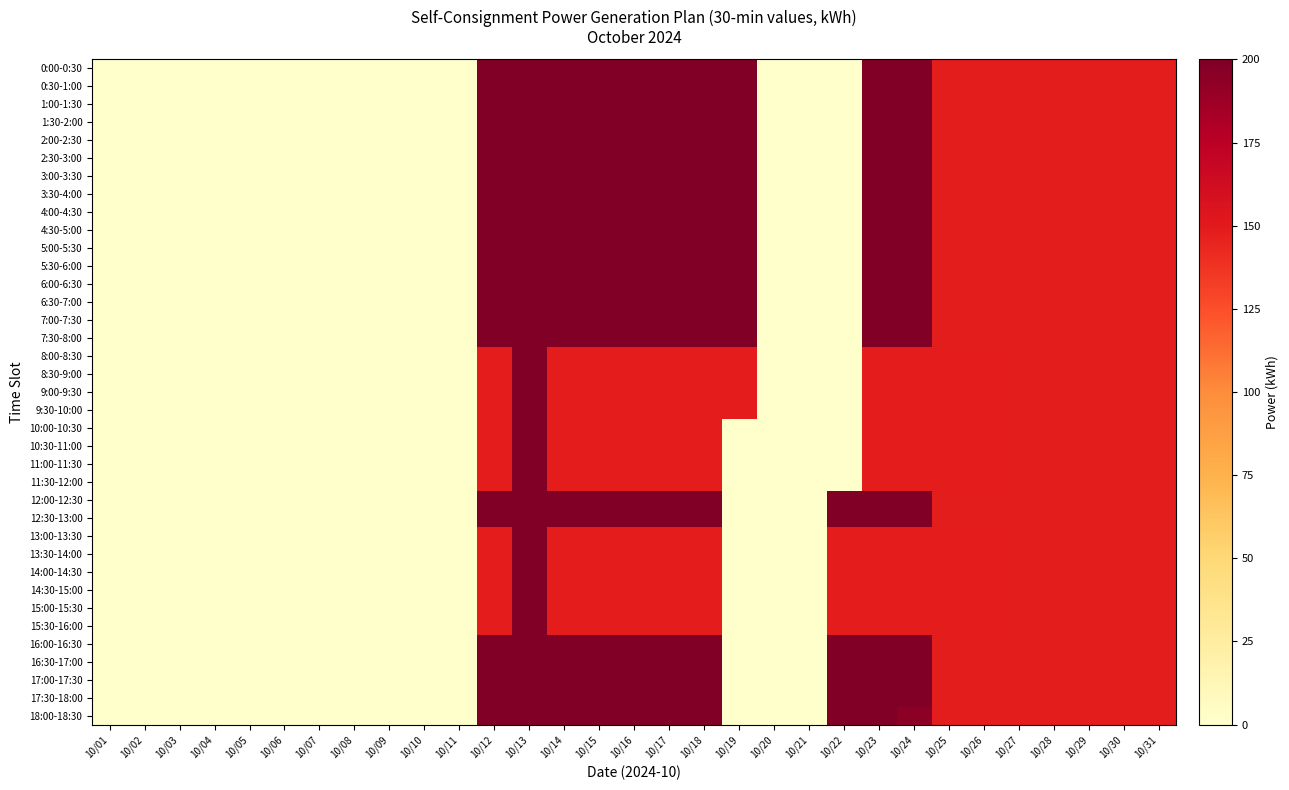

Reading left to right, extract all data points from this chart.

0:00-0:30: 10/01=0	10/02=0	10/03=0	10/04=0	10/05=0	10/06=0	10/07=0	10/08=0	10/09=0	10/10=0	10/11=0	10/12=200	10/13=200	10/14=200	10/15=200	10/16=200	10/17=200	10/18=200	10/19=200	10/20=0	10/21=0	10/22=0	10/23=200	10/24=200	10/25=149	10/26=149	10/27=149	10/28=149	10/29=149	10/30=149	10/31=149
0:30-1:00: 10/01=0	10/02=0	10/03=0	10/04=0	10/05=0	10/06=0	10/07=0	10/08=0	10/09=0	10/10=0	10/11=0	10/12=200	10/13=200	10/14=200	10/15=200	10/16=200	10/17=200	10/18=200	10/19=200	10/20=0	10/21=0	10/22=0	10/23=200	10/24=200	10/25=149	10/26=149	10/27=149	10/28=149	10/29=149	10/30=149	10/31=149
1:00-1:30: 10/01=0	10/02=0	10/03=0	10/04=0	10/05=0	10/06=0	10/07=0	10/08=0	10/09=0	10/10=0	10/11=0	10/12=200	10/13=200	10/14=200	10/15=200	10/16=200	10/17=200	10/18=200	10/19=200	10/20=0	10/21=0	10/22=0	10/23=200	10/24=200	10/25=149	10/26=149	10/27=149	10/28=149	10/29=149	10/30=149	10/31=149
1:30-2:00: 10/01=0	10/02=0	10/03=0	10/04=0	10/05=0	10/06=0	10/07=0	10/08=0	10/09=0	10/10=0	10/11=0	10/12=200	10/13=200	10/14=200	10/15=200	10/16=200	10/17=200	10/18=200	10/19=200	10/20=0	10/21=0	10/22=0	10/23=200	10/24=200	10/25=149	10/26=149	10/27=149	10/28=149	10/29=149	10/30=149	10/31=149
2:00-2:30: 10/01=0	10/02=0	10/03=0	10/04=0	10/05=0	10/06=0	10/07=0	10/08=0	10/09=0	10/10=0	10/11=0	10/12=200	10/13=200	10/14=200	10/15=200	10/16=200	10/17=200	10/18=200	10/19=200	10/20=0	10/21=0	10/22=0	10/23=200	10/24=200	10/25=149	10/26=149	10/27=149	10/28=149	10/29=149	10/30=149	10/31=149
2:30-3:00: 10/01=0	10/02=0	10/03=0	10/04=0	10/05=0	10/06=0	10/07=0	10/08=0	10/09=0	10/10=0	10/11=0	10/12=200	10/13=200	10/14=200	10/15=200	10/16=200	10/17=200	10/18=200	10/19=200	10/20=0	10/21=0	10/22=0	10/23=200	10/24=200	10/25=149	10/26=149	10/27=149	10/28=149	10/29=149	10/30=149	10/31=149
3:00-3:30: 10/01=0	10/02=0	10/03=0	10/04=0	10/05=0	10/06=0	10/07=0	10/08=0	10/09=0	10/10=0	10/11=0	10/12=200	10/13=200	10/14=200	10/15=200	10/16=200	10/17=200	10/18=200	10/19=200	10/20=0	10/21=0	10/22=0	10/23=200	10/24=200	10/25=149	10/26=149	10/27=149	10/28=149	10/29=149	10/30=149	10/31=149
3:30-4:00: 10/01=0	10/02=0	10/03=0	10/04=0	10/05=0	10/06=0	10/07=0	10/08=0	10/09=0	10/10=0	10/11=0	10/12=200	10/13=200	10/14=200	10/15=200	10/16=200	10/17=200	10/18=200	10/19=200	10/20=0	10/21=0	10/22=0	10/23=200	10/24=200	10/25=149	10/26=149	10/27=149	10/28=149	10/29=149	10/30=149	10/31=149
4:00-4:30: 10/01=0	10/02=0	10/03=0	10/04=0	10/05=0	10/06=0	10/07=0	10/08=0	10/09=0	10/10=0	10/11=0	10/12=200	10/13=200	10/14=200	10/15=200	10/16=200	10/17=200	10/18=200	10/19=200	10/20=0	10/21=0	10/22=0	10/23=200	10/24=200	10/25=149	10/26=149	10/27=149	10/28=149	10/29=149	10/30=149	10/31=149
4:30-5:00: 10/01=0	10/02=0	10/03=0	10/04=0	10/05=0	10/06=0	10/07=0	10/08=0	10/09=0	10/10=0	10/11=0	10/12=200	10/13=200	10/14=200	10/15=200	10/16=200	10/17=200	10/18=200	10/19=200	10/20=0	10/21=0	10/22=0	10/23=200	10/24=200	10/25=149	10/26=149	10/27=149	10/28=149	10/29=149	10/30=149	10/31=149
5:00-5:30: 10/01=0	10/02=0	10/03=0	10/04=0	10/05=0	10/06=0	10/07=0	10/08=0	10/09=0	10/10=0	10/11=0	10/12=200	10/13=200	10/14=200	10/15=200	10/16=200	10/17=200	10/18=200	10/19=200	10/20=0	10/21=0	10/22=0	10/23=200	10/24=200	10/25=149	10/26=149	10/27=149	10/28=149	10/29=149	10/30=149	10/31=149
5:30-6:00: 10/01=0	10/02=0	10/03=0	10/04=0	10/05=0	10/06=0	10/07=0	10/08=0	10/09=0	10/10=0	10/11=0	10/12=200	10/13=200	10/14=200	10/15=200	10/16=200	10/17=200	10/18=200	10/19=200	10/20=0	10/21=0	10/22=0	10/23=200	10/24=200	10/25=149	10/26=149	10/27=149	10/28=149	10/29=149	10/30=149	10/31=149
6:00-6:30: 10/01=0	10/02=0	10/03=0	10/04=0	10/05=0	10/06=0	10/07=0	10/08=0	10/09=0	10/10=0	10/11=0	10/12=200	10/13=200	10/14=200	10/15=200	10/16=200	10/17=200	10/18=200	10/19=200	10/20=0	10/21=0	10/22=0	10/23=200	10/24=200	10/25=149	10/26=149	10/27=149	10/28=149	10/29=149	10/30=149	10/31=149
6:30-7:00: 10/01=0	10/02=0	10/03=0	10/04=0	10/05=0	10/06=0	10/07=0	10/08=0	10/09=0	10/10=0	10/11=0	10/12=200	10/13=200	10/14=200	10/15=200	10/16=200	10/17=200	10/18=200	10/19=200	10/20=0	10/21=0	10/22=0	10/23=200	10/24=200	10/25=149	10/26=149	10/27=149	10/28=149	10/29=149	10/30=149	10/31=149
7:00-7:30: 10/01=0	10/02=0	10/03=0	10/04=0	10/05=0	10/06=0	10/07=0	10/08=0	10/09=0	10/10=0	10/11=0	10/12=200	10/13=200	10/14=200	10/15=200	10/16=200	10/17=200	10/18=200	10/19=200	10/20=0	10/21=0	10/22=0	10/23=200	10/24=200	10/25=149	10/26=149	10/27=149	10/28=149	10/29=149	10/30=149	10/31=149
7:30-8:00: 10/01=0	10/02=0	10/03=0	10/04=0	10/05=0	10/06=0	10/07=0	10/08=0	10/09=0	10/10=0	10/11=0	10/12=200	10/13=200	10/14=200	10/15=200	10/16=200	10/17=200	10/18=200	10/19=200	10/20=0	10/21=0	10/22=0	10/23=200	10/24=200	10/25=149	10/26=149	10/27=149	10/28=149	10/29=149	10/30=149	10/31=149
8:00-8:30: 10/01=0	10/02=0	10/03=0	10/04=0	10/05=0	10/06=0	10/07=0	10/08=0	10/09=0	10/10=0	10/11=0	10/12=148	10/13=200	10/14=148	10/15=148	10/16=148	10/17=148	10/18=148	10/19=148	10/20=0	10/21=0	10/22=0	10/23=148	10/24=148	10/25=148	10/26=148	10/27=149	10/28=149	10/29=149	10/30=149	10/31=149
8:30-9:00: 10/01=0	10/02=0	10/03=0	10/04=0	10/05=0	10/06=0	10/07=0	10/08=0	10/09=0	10/10=0	10/11=0	10/12=148	10/13=200	10/14=148	10/15=148	10/16=148	10/17=148	10/18=148	10/19=148	10/20=0	10/21=0	10/22=0	10/23=148	10/24=148	10/25=148	10/26=148	10/27=149	10/28=149	10/29=149	10/30=149	10/31=149
9:00-9:30: 10/01=0	10/02=0	10/03=0	10/04=0	10/05=0	10/06=0	10/07=0	10/08=0	10/09=0	10/10=0	10/11=0	10/12=148	10/13=200	10/14=148	10/15=148	10/16=148	10/17=148	10/18=148	10/19=148	10/20=0	10/21=0	10/22=0	10/23=148	10/24=148	10/25=148	10/26=148	10/27=149	10/28=149	10/29=149	10/30=149	10/31=149
9:30-10:00: 10/01=0	10/02=0	10/03=0	10/04=0	10/05=0	10/06=0	10/07=0	10/08=0	10/09=0	10/10=0	10/11=0	10/12=148	10/13=200	10/14=148	10/15=148	10/16=148	10/17=148	10/18=148	10/19=148	10/20=0	10/21=0	10/22=0	10/23=148	10/24=148	10/25=148	10/26=148	10/27=149	10/28=149	10/29=149	10/30=149	10/31=149
10:00-10:30: 10/01=0	10/02=0	10/03=0	10/04=0	10/05=0	10/06=0	10/07=0	10/08=0	10/09=0	10/10=0	10/11=0	10/12=148	10/13=200	10/14=148	10/15=148	10/16=148	10/17=148	10/18=148	10/19=0	10/20=0	10/21=0	10/22=0	10/23=148	10/24=148	10/25=148	10/26=148	10/27=149	10/28=149	10/29=149	10/30=149	10/31=149
10:30-11:00: 10/01=0	10/02=0	10/03=0	10/04=0	10/05=0	10/06=0	10/07=0	10/08=0	10/09=0	10/10=0	10/11=0	10/12=148	10/13=200	10/14=148	10/15=148	10/16=148	10/17=148	10/18=148	10/19=0	10/20=0	10/21=0	10/22=0	10/23=148	10/24=148	10/25=148	10/26=148	10/27=149	10/28=149	10/29=149	10/30=149	10/31=149
11:00-11:30: 10/01=0	10/02=0	10/03=0	10/04=0	10/05=0	10/06=0	10/07=0	10/08=0	10/09=0	10/10=0	10/11=0	10/12=148	10/13=200	10/14=148	10/15=148	10/16=148	10/17=148	10/18=148	10/19=0	10/20=0	10/21=0	10/22=0	10/23=148	10/24=148	10/25=148	10/26=148	10/27=149	10/28=149	10/29=149	10/30=149	10/31=149
11:30-12:00: 10/01=0	10/02=0	10/03=0	10/04=0	10/05=0	10/06=0	10/07=0	10/08=0	10/09=0	10/10=0	10/11=0	10/12=148	10/13=200	10/14=148	10/15=148	10/16=148	10/17=148	10/18=148	10/19=0	10/20=0	10/21=0	10/22=0	10/23=148	10/24=148	10/25=148	10/26=148	10/27=149	10/28=149	10/29=149	10/30=149	10/31=149
12:00-12:30: 10/01=0	10/02=0	10/03=0	10/04=0	10/05=0	10/06=0	10/07=0	10/08=0	10/09=0	10/10=0	10/11=0	10/12=200	10/13=200	10/14=200	10/15=200	10/16=200	10/17=200	10/18=200	10/19=0	10/20=0	10/21=0	10/22=200	10/23=200	10/24=200	10/25=149	10/26=149	10/27=149	10/28=149	10/29=149	10/30=149	10/31=149
12:30-13:00: 10/01=0	10/02=0	10/03=0	10/04=0	10/05=0	10/06=0	10/07=0	10/08=0	10/09=0	10/10=0	10/11=0	10/12=200	10/13=200	10/14=200	10/15=200	10/16=200	10/17=200	10/18=200	10/19=0	10/20=0	10/21=0	10/22=200	10/23=200	10/24=200	10/25=149	10/26=149	10/27=149	10/28=149	10/29=149	10/30=149	10/31=149
13:00-13:30: 10/01=0	10/02=0	10/03=0	10/04=0	10/05=0	10/06=0	10/07=0	10/08=0	10/09=0	10/10=0	10/11=0	10/12=148	10/13=200	10/14=148	10/15=148	10/16=148	10/17=148	10/18=148	10/19=0	10/20=0	10/21=0	10/22=148	10/23=148	10/24=148	10/25=148	10/26=148	10/27=149	10/28=149	10/29=149	10/30=149	10/31=149
13:30-14:00: 10/01=0	10/02=0	10/03=0	10/04=0	10/05=0	10/06=0	10/07=0	10/08=0	10/09=0	10/10=0	10/11=0	10/12=148	10/13=200	10/14=148	10/15=148	10/16=148	10/17=148	10/18=148	10/19=0	10/20=0	10/21=0	10/22=148	10/23=148	10/24=148	10/25=148	10/26=148	10/27=149	10/28=149	10/29=149	10/30=149	10/31=149
14:00-14:30: 10/01=0	10/02=0	10/03=0	10/04=0	10/05=0	10/06=0	10/07=0	10/08=0	10/09=0	10/10=0	10/11=0	10/12=148	10/13=200	10/14=148	10/15=148	10/16=148	10/17=148	10/18=148	10/19=0	10/20=0	10/21=0	10/22=148	10/23=148	10/24=148	10/25=148	10/26=148	10/27=149	10/28=149	10/29=149	10/30=149	10/31=149
14:30-15:00: 10/01=0	10/02=0	10/03=0	10/04=0	10/05=0	10/06=0	10/07=0	10/08=0	10/09=0	10/10=0	10/11=0	10/12=148	10/13=200	10/14=148	10/15=148	10/16=148	10/17=148	10/18=148	10/19=0	10/20=0	10/21=0	10/22=148	10/23=148	10/24=148	10/25=148	10/26=148	10/27=149	10/28=149	10/29=149	10/30=149	10/31=149
15:00-15:30: 10/01=0	10/02=0	10/03=0	10/04=0	10/05=0	10/06=0	10/07=0	10/08=0	10/09=0	10/10=0	10/11=0	10/12=148	10/13=200	10/14=148	10/15=148	10/16=148	10/17=148	10/18=148	10/19=0	10/20=0	10/21=0	10/22=148	10/23=148	10/24=148	10/25=148	10/26=148	10/27=149	10/28=149	10/29=149	10/30=149	10/31=149
15:30-16:00: 10/01=0	10/02=0	10/03=0	10/04=0	10/05=0	10/06=0	10/07=0	10/08=0	10/09=0	10/10=0	10/11=0	10/12=148	10/13=200	10/14=148	10/15=148	10/16=148	10/17=148	10/18=148	10/19=0	10/20=0	10/21=0	10/22=148	10/23=148	10/24=148	10/25=148	10/26=148	10/27=149	10/28=149	10/29=149	10/30=149	10/31=149
16:00-16:30: 10/01=0	10/02=0	10/03=0	10/04=0	10/05=0	10/06=0	10/07=0	10/08=0	10/09=0	10/10=0	10/11=0	10/12=200	10/13=200	10/14=200	10/15=200	10/16=200	10/17=200	10/18=200	10/19=0	10/20=0	10/21=0	10/22=200	10/23=200	10/24=200	10/25=149	10/26=149	10/27=149	10/28=149	10/29=149	10/30=149	10/31=149
16:30-17:00: 10/01=0	10/02=0	10/03=0	10/04=0	10/05=0	10/06=0	10/07=0	10/08=0	10/09=0	10/10=0	10/11=0	10/12=200	10/13=200	10/14=200	10/15=200	10/16=200	10/17=200	10/18=200	10/19=0	10/20=0	10/21=0	10/22=200	10/23=200	10/24=200	10/25=149	10/26=149	10/27=149	10/28=149	10/29=149	10/30=149	10/31=149
17:00-17:30: 10/01=0	10/02=0	10/03=0	10/04=0	10/05=0	10/06=0	10/07=0	10/08=0	10/09=0	10/10=0	10/11=0	10/12=200	10/13=200	10/14=200	10/15=200	10/16=200	10/17=200	10/18=200	10/19=0	10/20=0	10/21=0	10/22=200	10/23=200	10/24=199	10/25=149	10/26=149	10/27=149	10/28=149	10/29=149	10/30=149	10/31=149
17:30-18:00: 10/01=0	10/02=0	10/03=0	10/04=0	10/05=0	10/06=0	10/07=0	10/08=0	10/09=0	10/10=0	10/11=0	10/12=200	10/13=200	10/14=200	10/15=200	10/16=200	10/17=200	10/18=200	10/19=0	10/20=0	10/21=0	10/22=200	10/23=200	10/24=199	10/25=149	10/26=149	10/27=149	10/28=149	10/29=149	10/30=149	10/31=149
18:00-18:30: 10/01=0	10/02=0	10/03=0	10/04=0	10/05=0	10/06=0	10/07=0	10/08=0	10/09=0	10/10=0	10/11=0	10/12=200	10/13=200	10/14=200	10/15=200	10/16=200	10/17=200	10/18=200	10/19=0	10/20=0	10/21=0	10/22=200	10/23=200	10/24=194	10/25=149	10/26=149	10/27=149	10/28=149	10/29=149	10/30=149	10/31=149